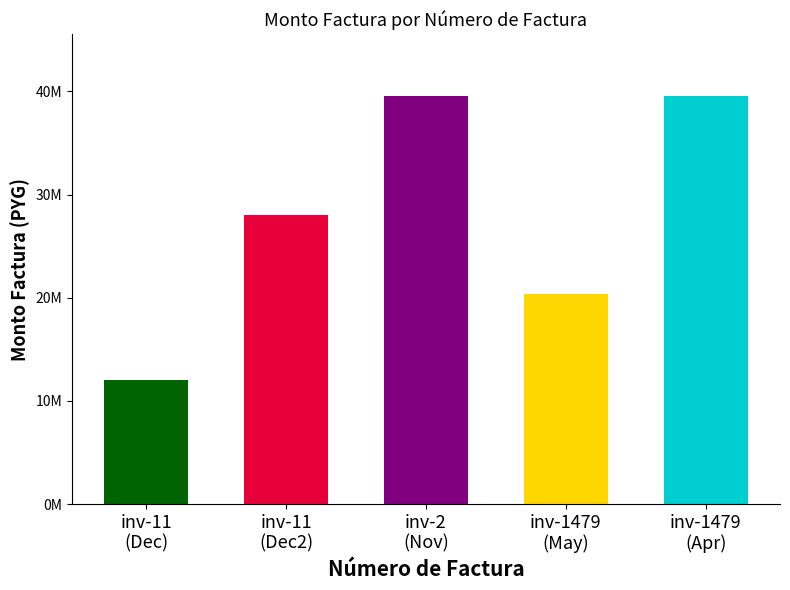

What is the sum of all values?

139600000